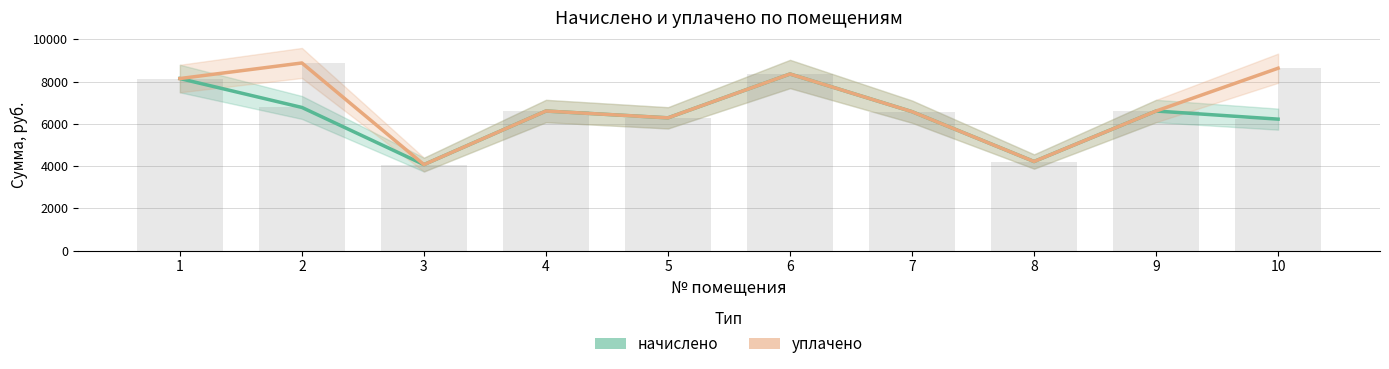

Are the bars horizontal?

No